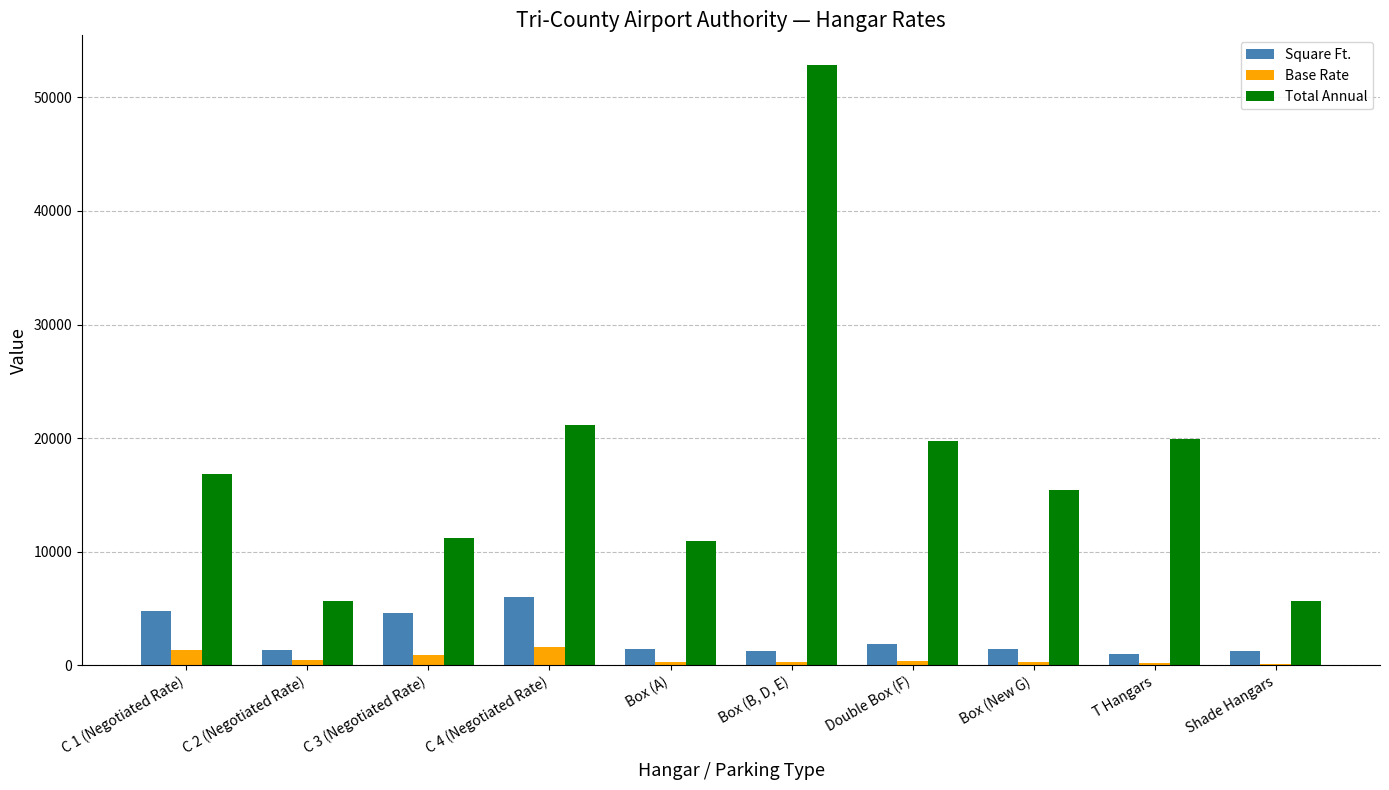

What is the sum of all Square Ft. values?

25029.0